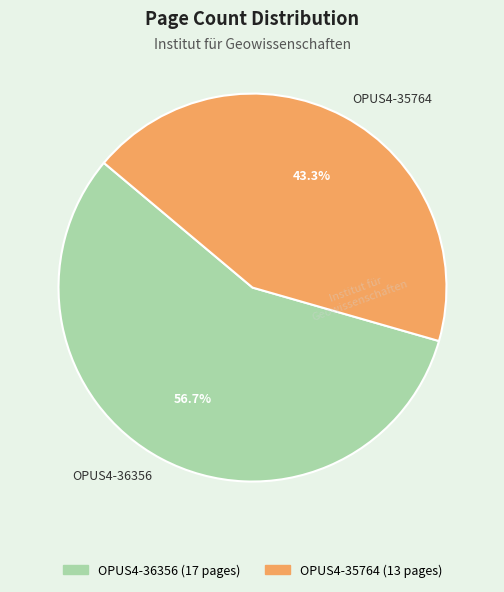

To the nearest percent, what percentage of the pie is OPUS4-36356?

57%